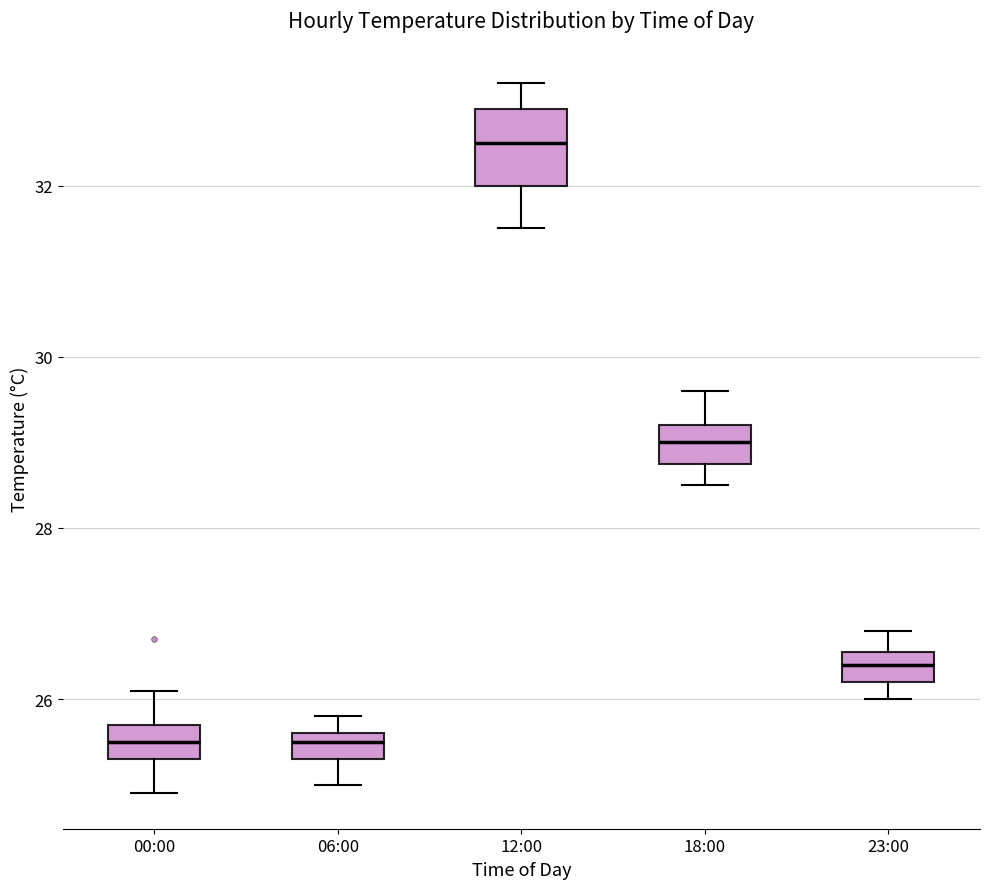

Which box has the highest median line?

12:00